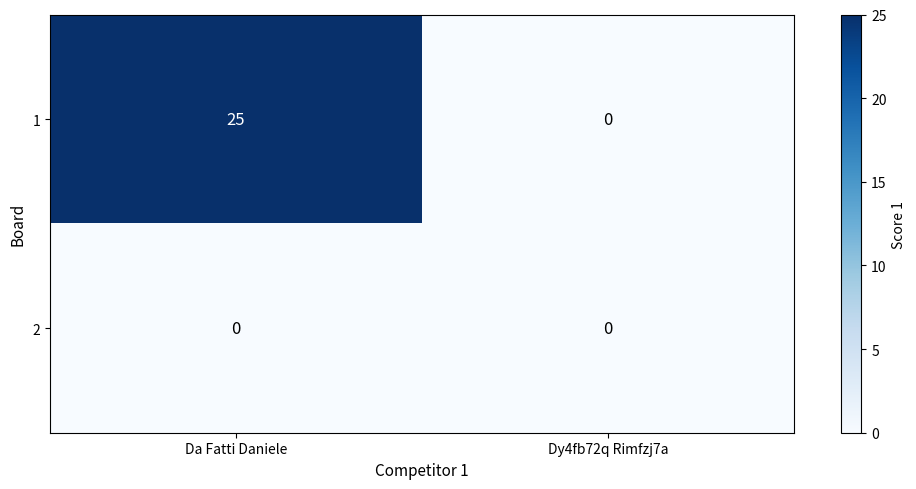

Is it true that 1 equals 0 at Dy4fb72q Rimfzj7a?

True